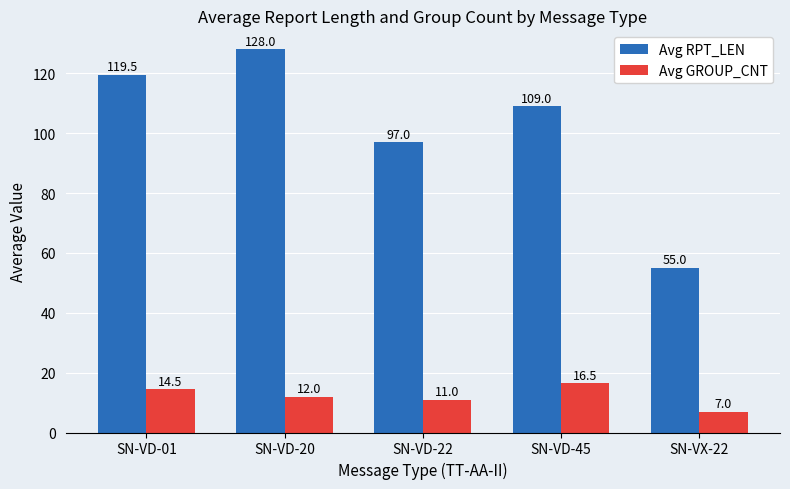

How many values in the Avg RPT_LEN series are below 109?

2